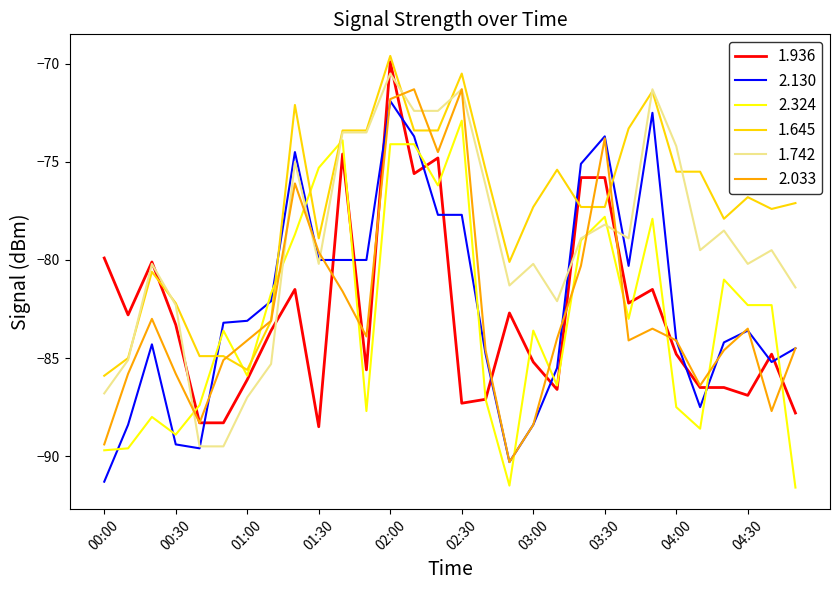

Which series has the largest total across all categories?

1.645